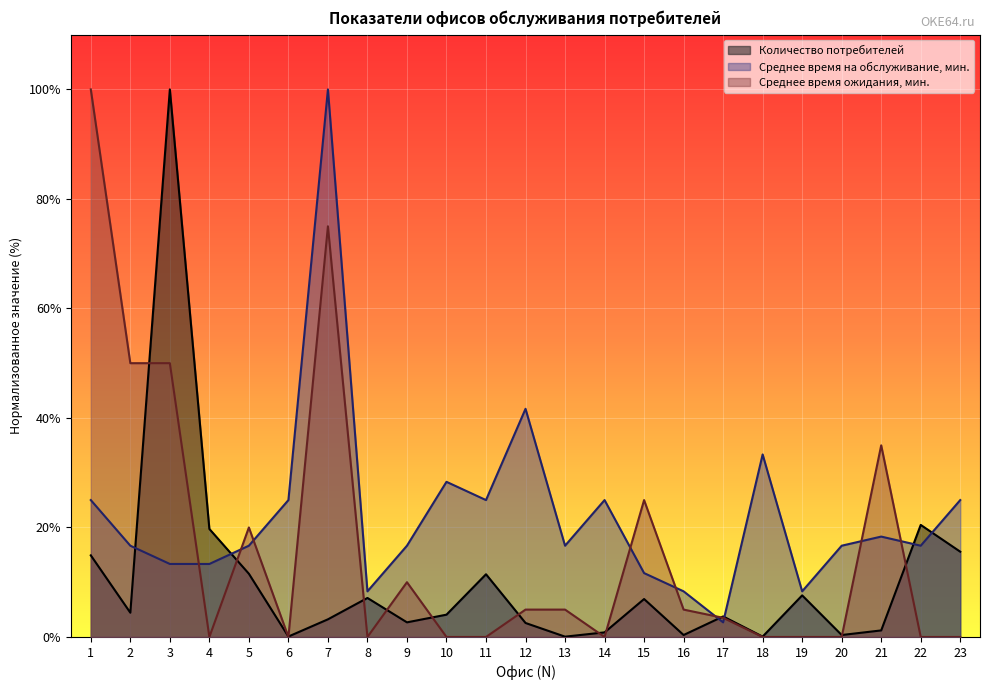

Between 15 and 17, which is larger?

15